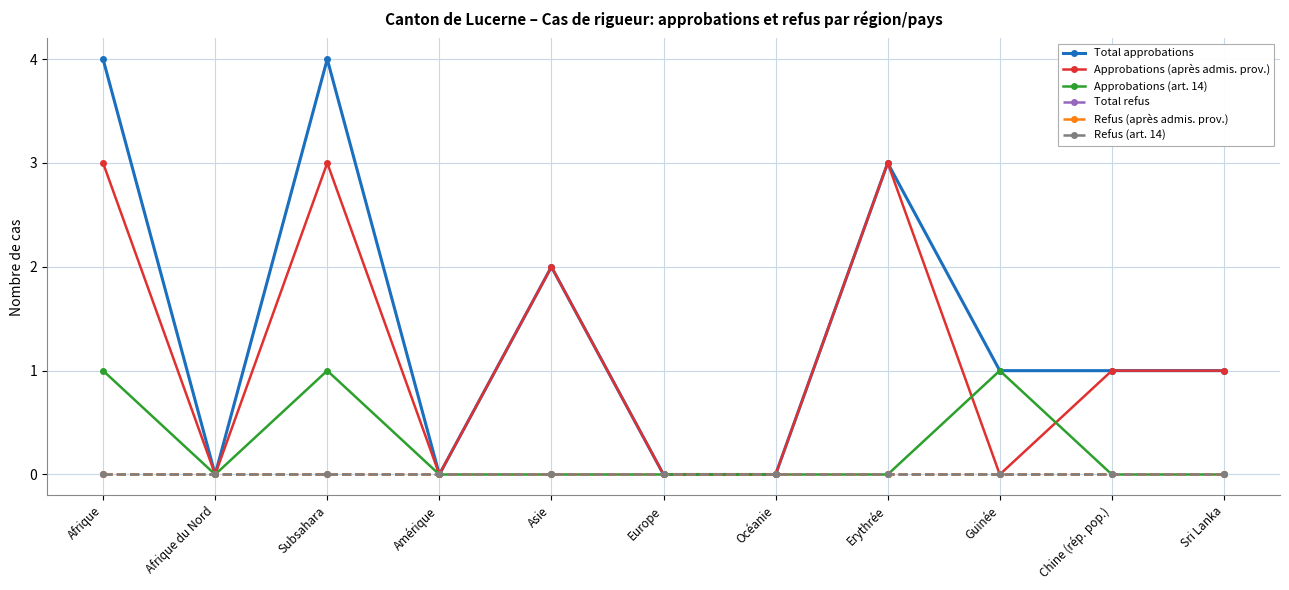

Is this an area chart (filled region under the line)?

No